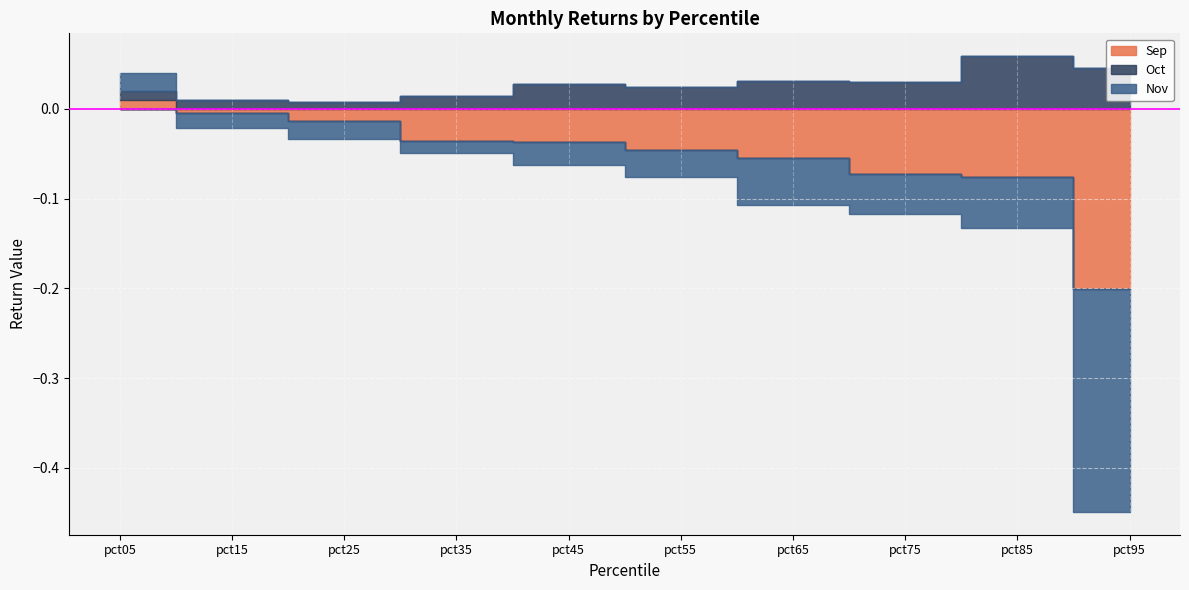

How many values in Sep are below zero?

9